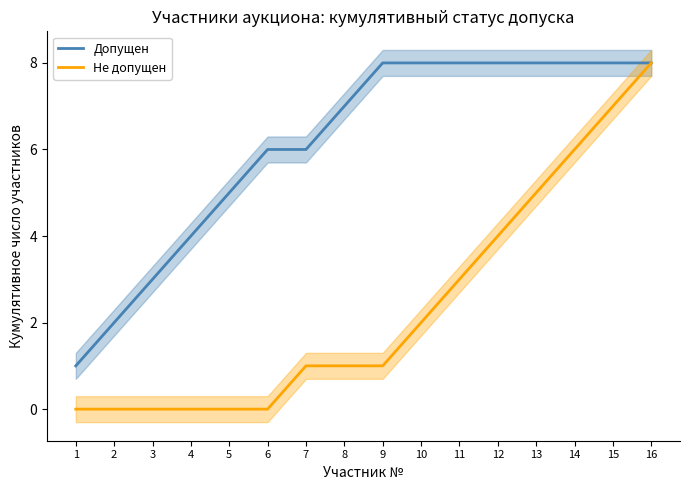

At which category does the chart reach its peak across all series?

9